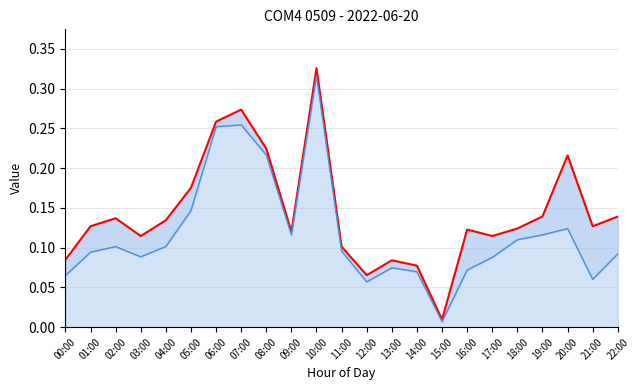

Is the value of col_4_line at 19:00 greater than the value of col_9 at 15:00?

Yes